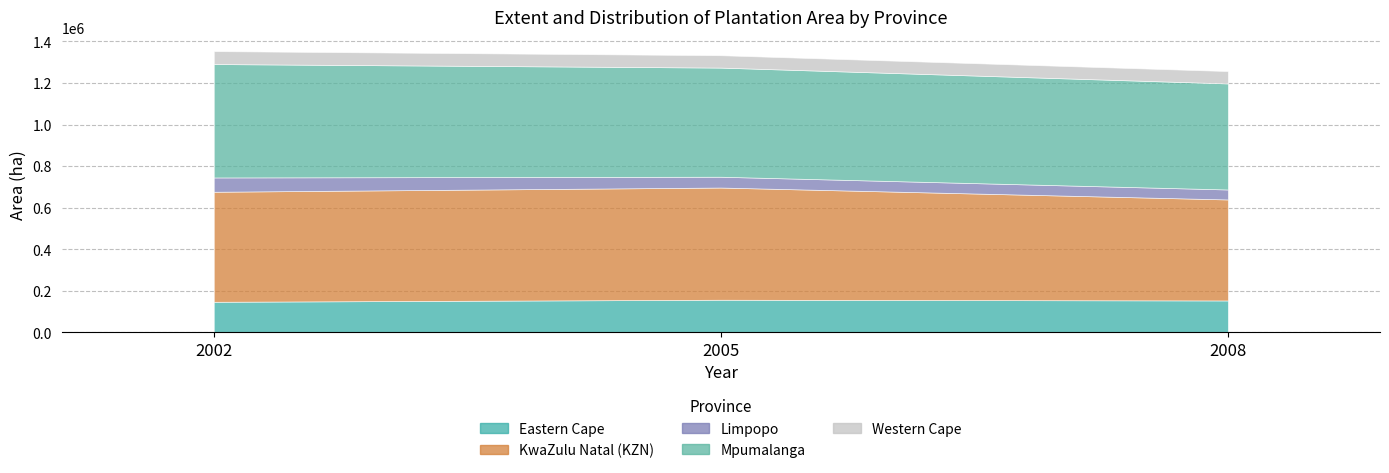

Reading left to right, list all the values displayed in this chart.

Eastern Cape: 146996	156847	153380
KwaZulu Natal (KZN): 529433	539909	486020
Limpopo: 68840	51987	47982
Mpumalanga: 545747	525140	510263
Western Cape: 62279	59577	59570